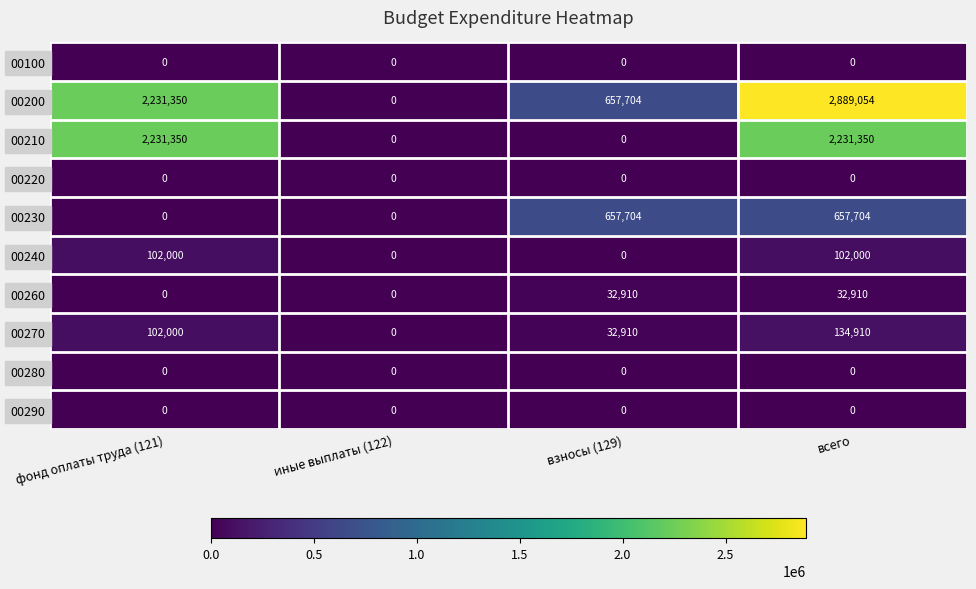

Which label corresponds to the largest value in the chart?

всего